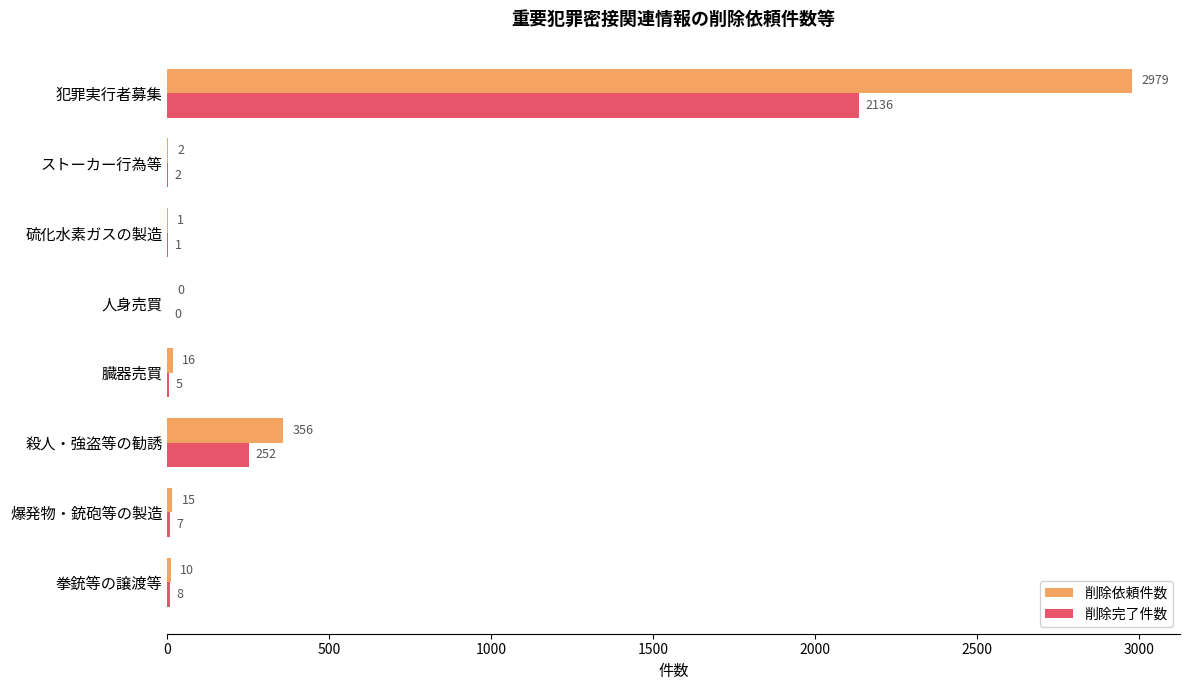

At which label is 削除依頼件数 closest to 1489?

殺人・強盗等の勧誘